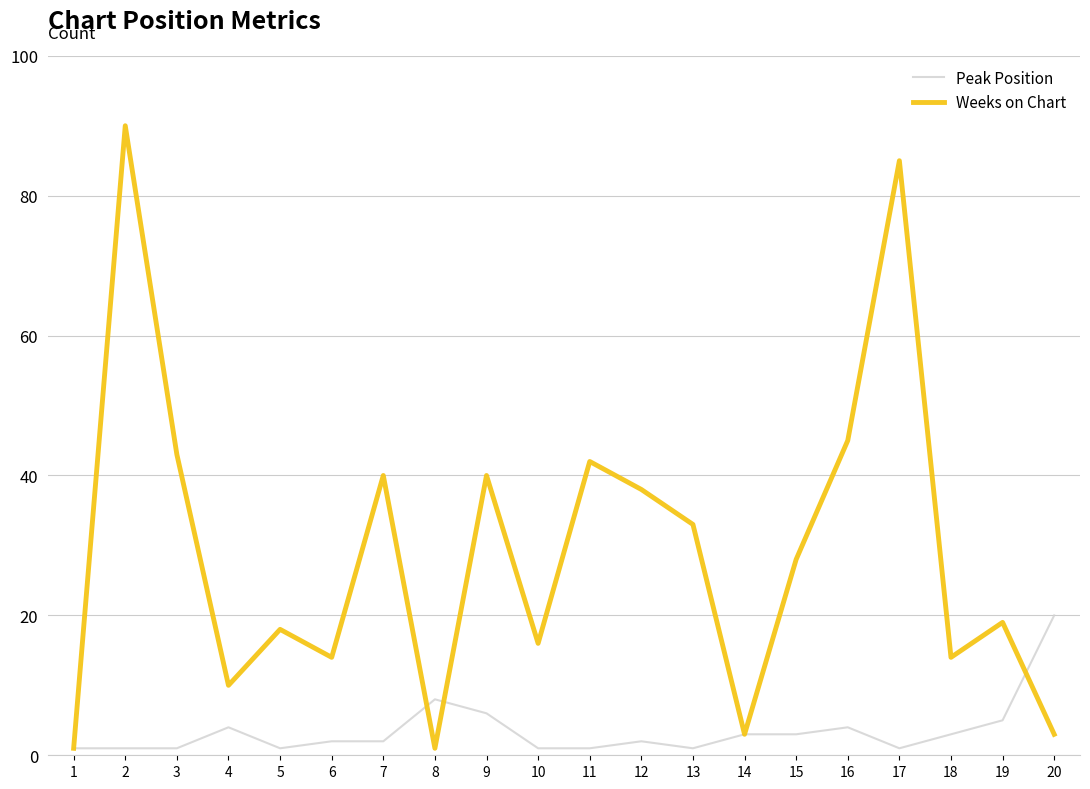

Rank the series by their maximum value, from highest to lowest.

Weeks on Chart, Peak Position